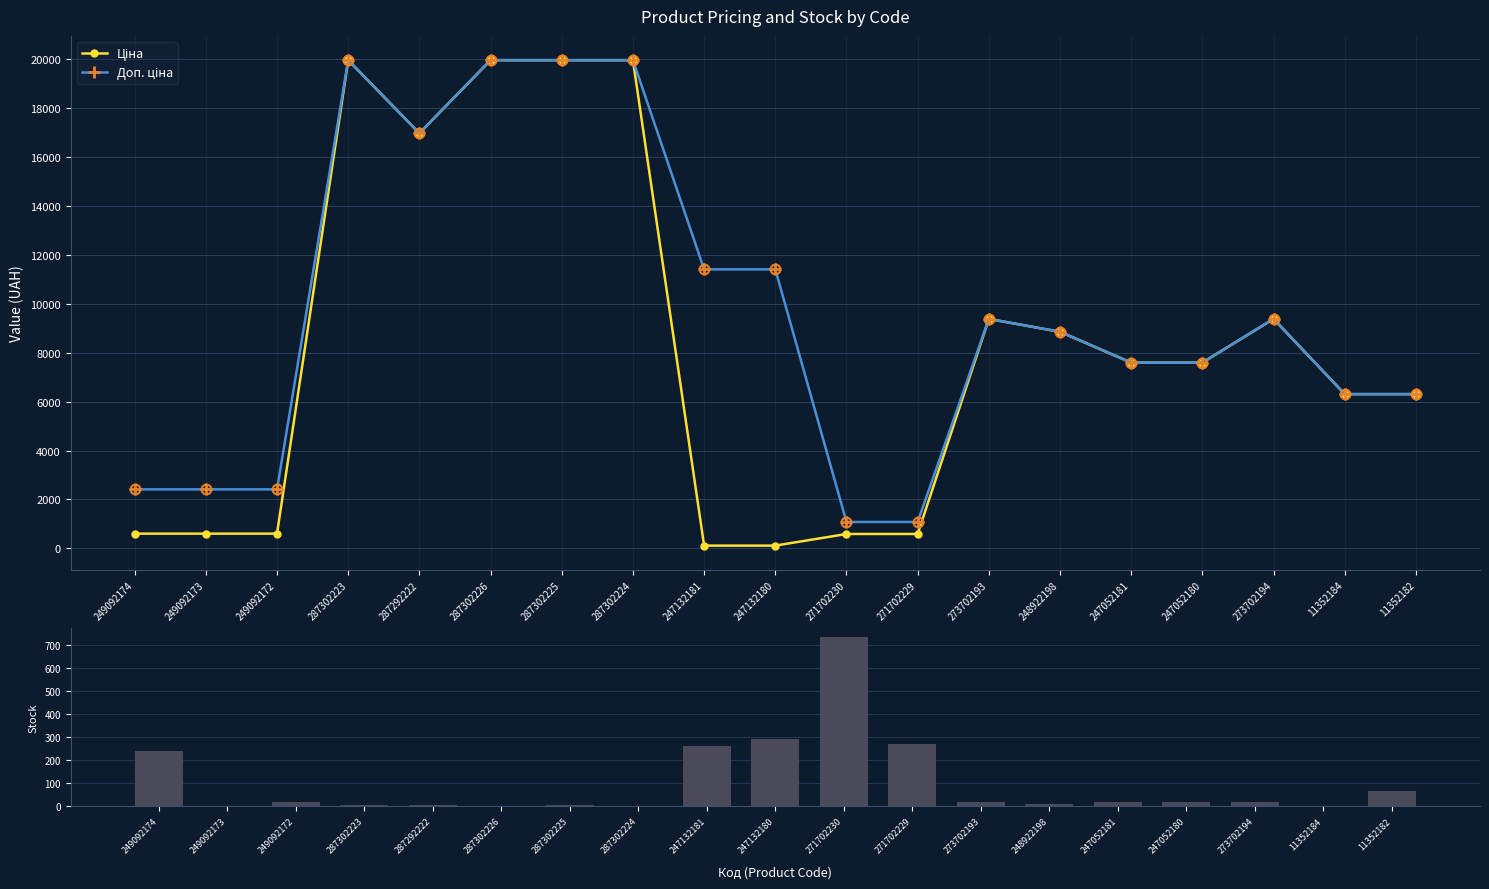

List the series in order of their overall mean, lowest first.

Залишок, Ціна, Доп. ціна